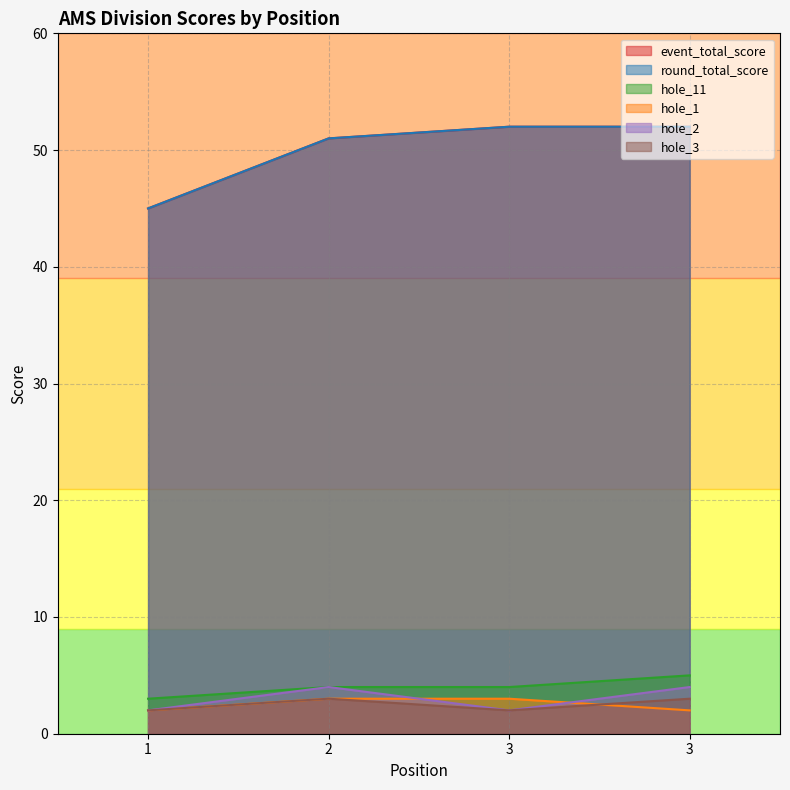

Count the hole_1 values in the range 2 to 3.

4